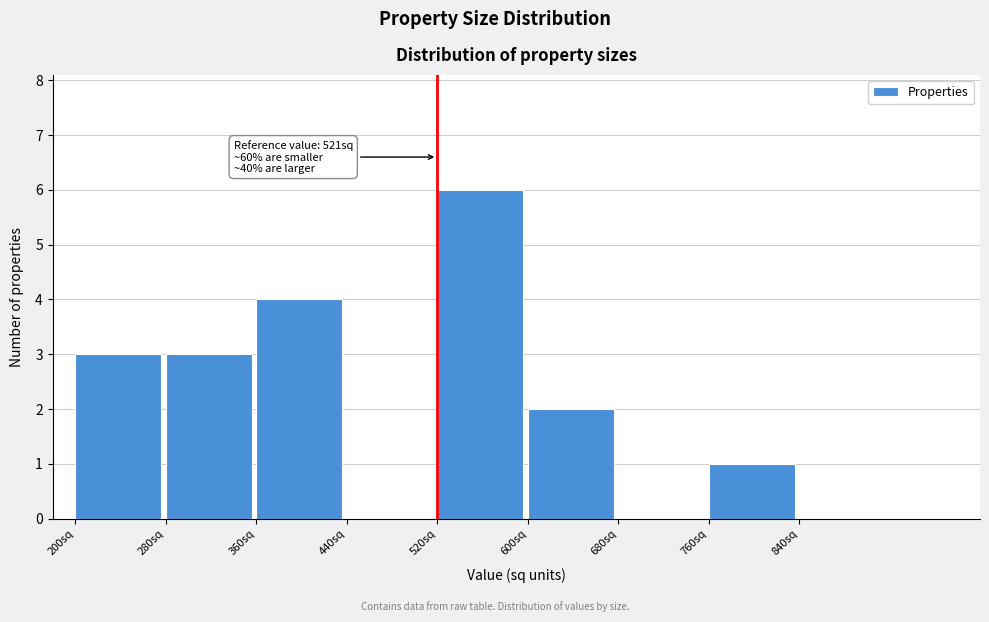

Which range on the x-axis has the tallest bar?

520 to 600